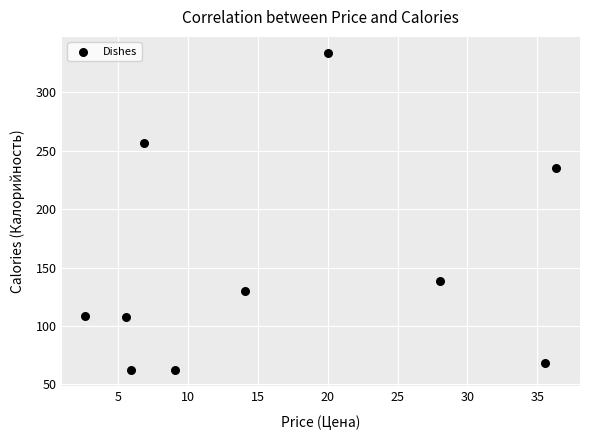

What Y value in the scatter plot is closest to 198?

235.0